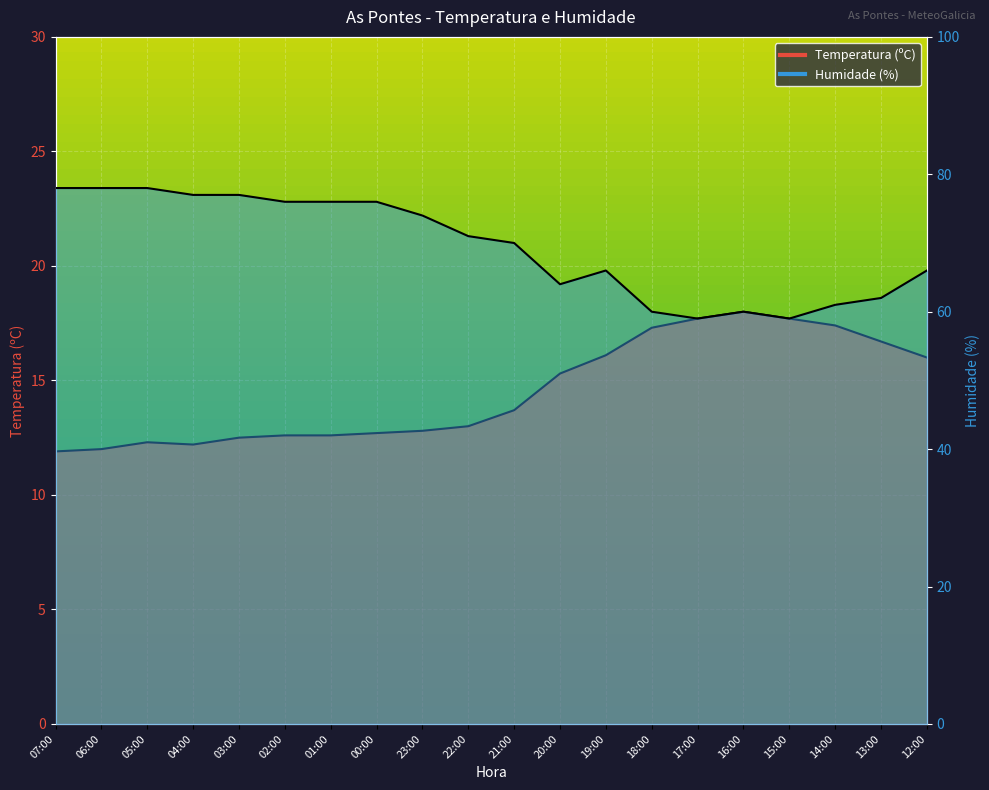

Reading left to right, extract all data points from this chart.

Temperatura (ºC): 11.9	12.0	12.3	12.2	12.5	12.6	12.6	12.7	12.8	13.0	13.7	15.3	16.1	17.3	17.7	18.0	17.7	17.4	16.7	16.0
Humidade (%): 78.0	78.0	78.0	77.0	77.0	76.0	76.0	76.0	74.0	71.0	70.0	64.0	66.0	60.0	59.0	60.0	59.0	61.0	62.0	66.0